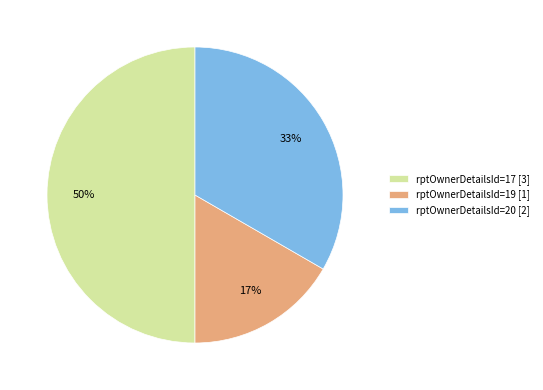

Does rptOwnerDetailsId=19 account for over 50% of the chart?

No